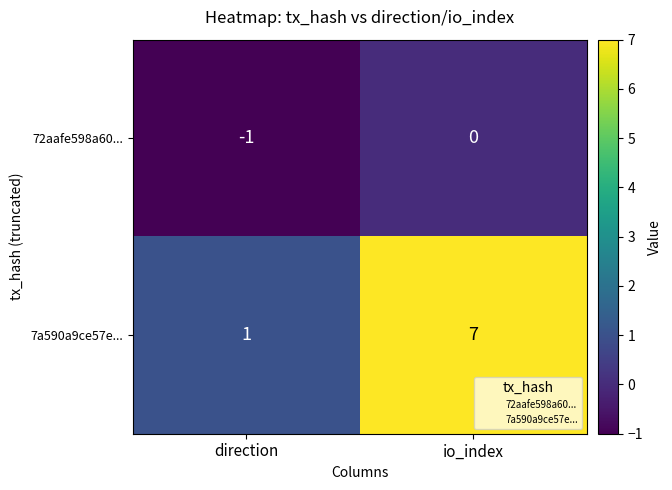

The 7a590a9ce57e... series shows 2 at direction. True or false?

False